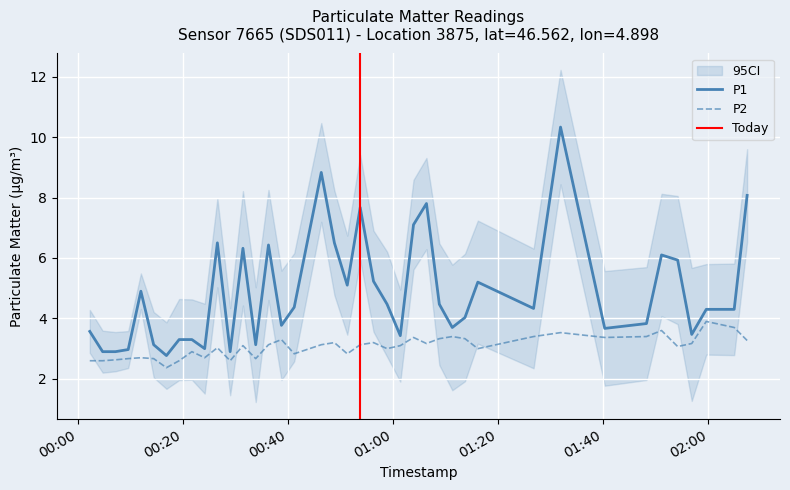

What is the lowest value of the P1 series?

2.8